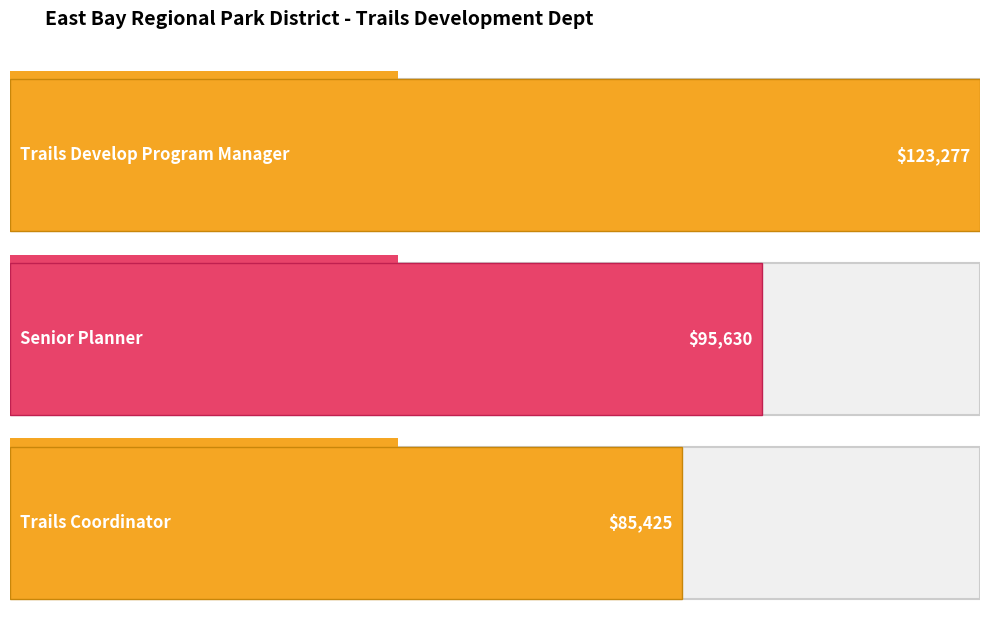

The chart shows a value of 193608 at Trails Develop Program Manager. True or false?

False